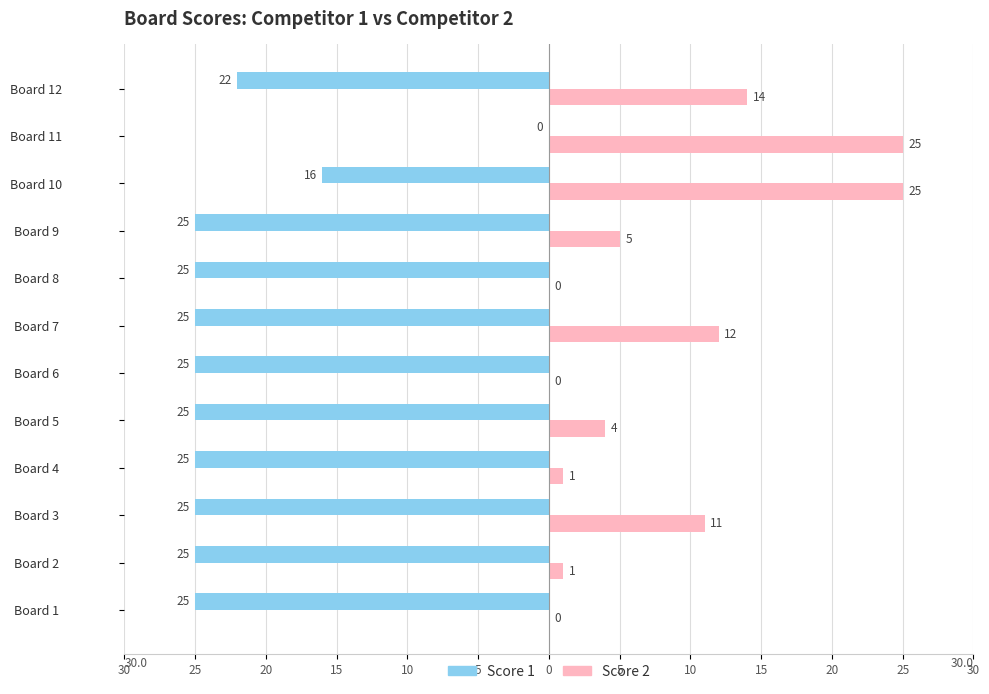

What are all the series names shown in the legend?

Score 1, Score 2